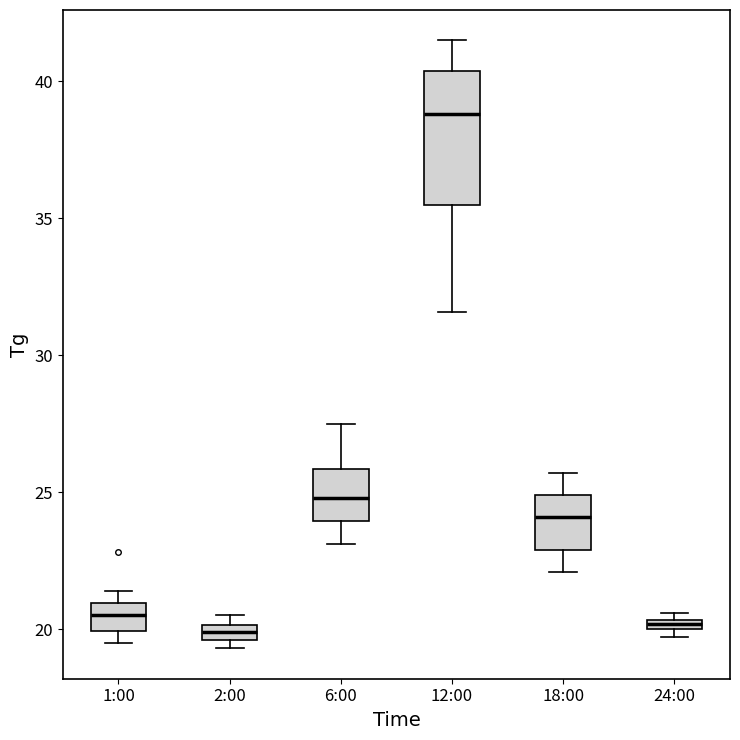

Where is the lower edge of the box for 2:00 on the y-axis? The values are not printed on the chart, so give them approximately, as read against the axis.

19.5